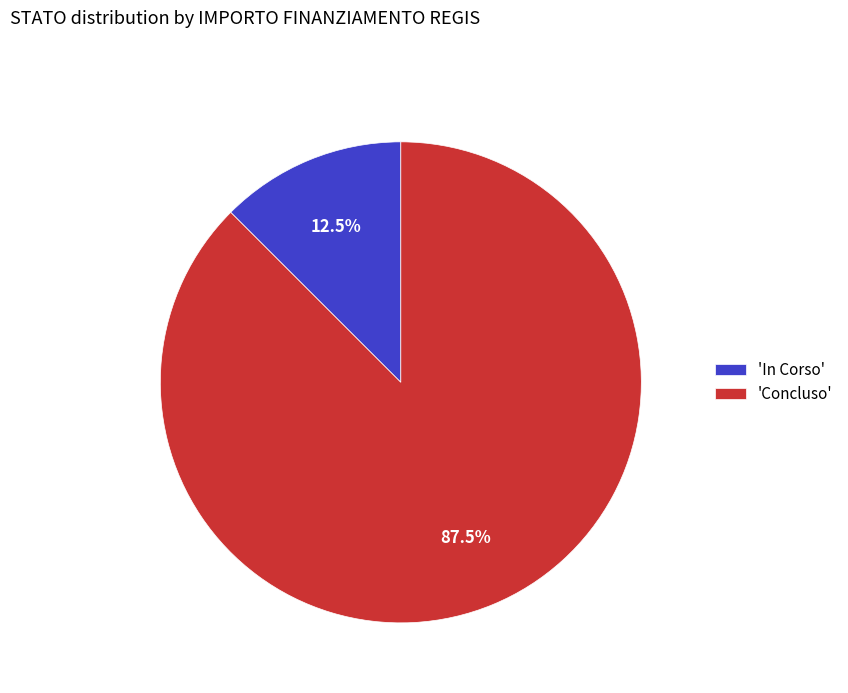

Which has a higher value, 'Concluso' or 'In Corso'?

'Concluso'